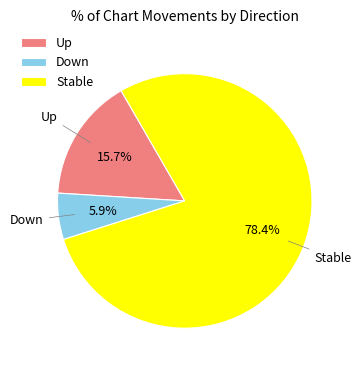

What portion of the pie excludes Stable?

21.6%